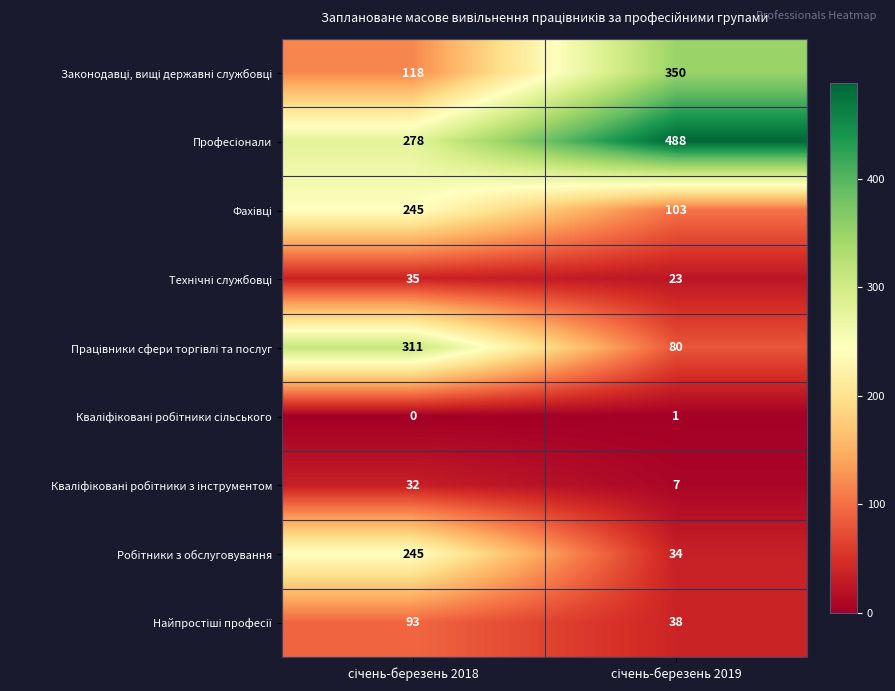

What is the maximum value shown in the chart?

488